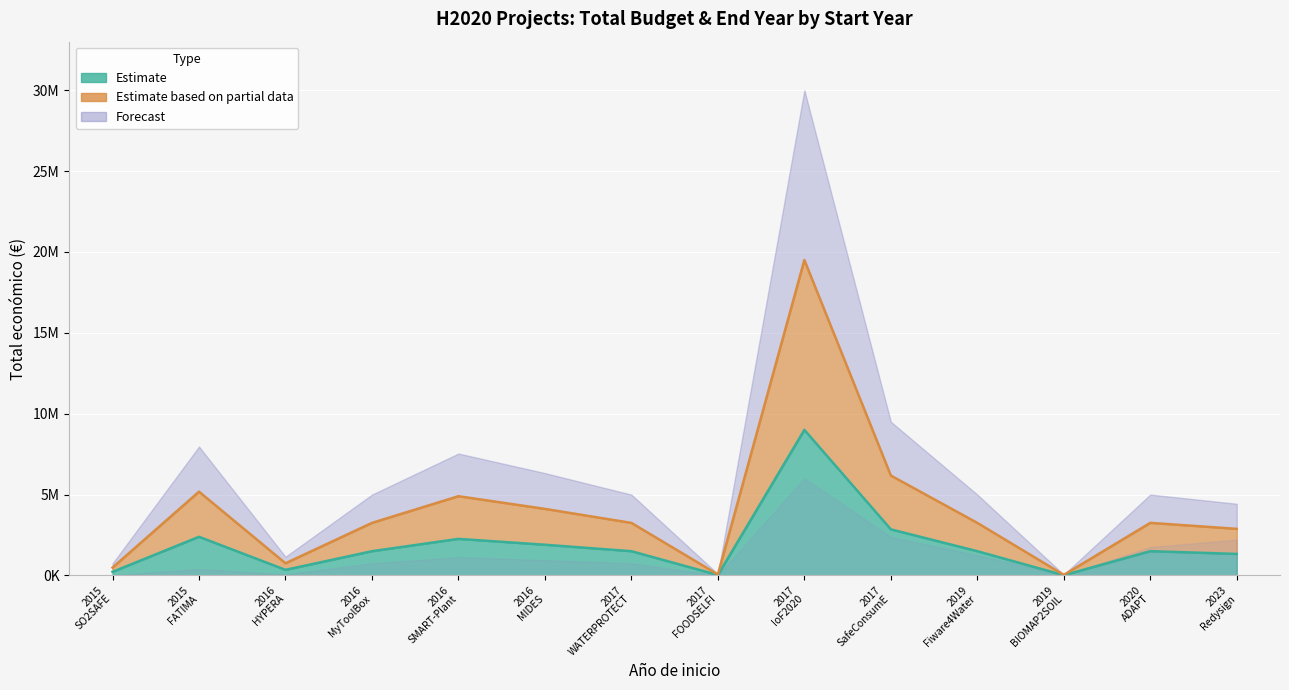

True or false: Total económico and Año de finalización intersect in this chart.

False